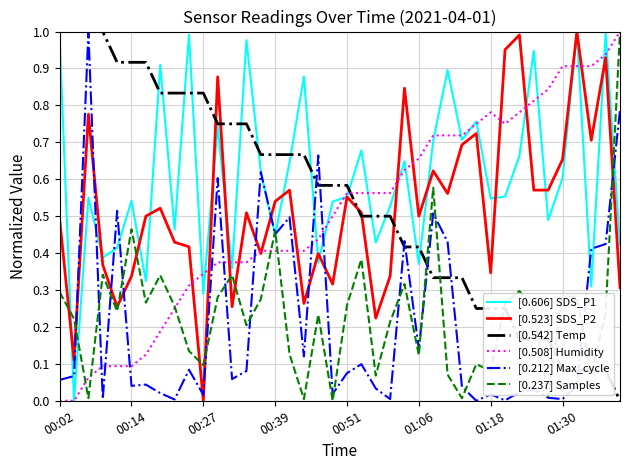

Which series ends up on top after the final intersection of [0.237] Samples and [0.606] SDS_P1?

[0.237] Samples